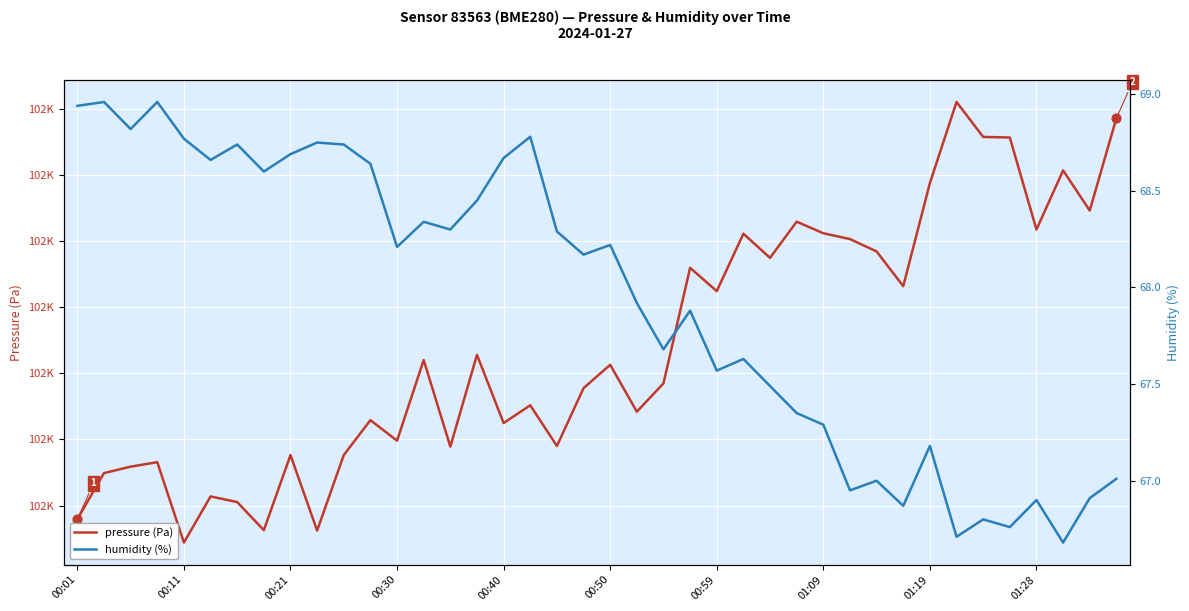

At how many categories does at least one series exceed 81889?

40